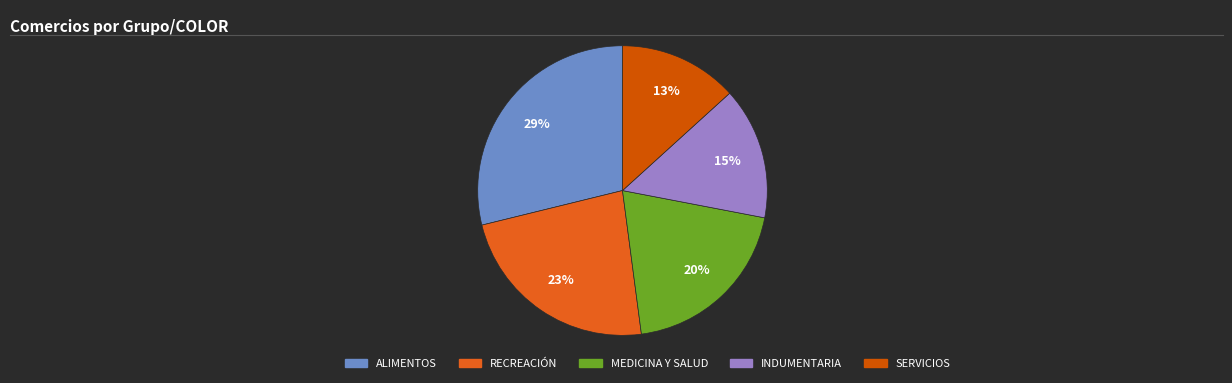

Is it true that MEDICINA Y SALUD is 23% of the pie?

False